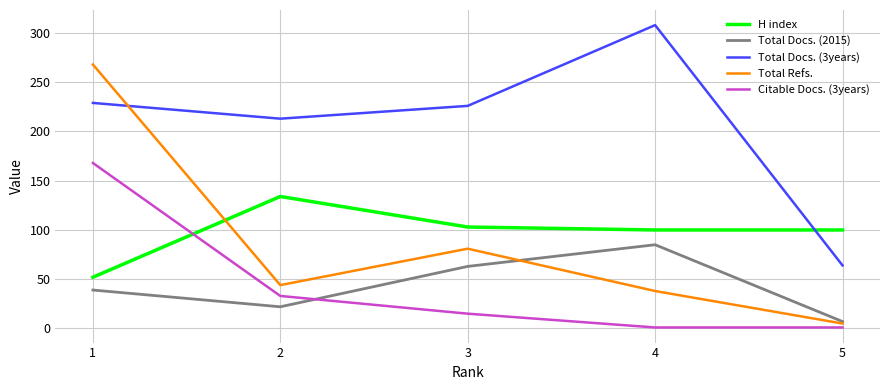

Rank the series by their maximum value, from highest to lowest.

Total Docs. (3years), Total Refs., Citable Docs. (3years), H index, Total Docs. (2015)